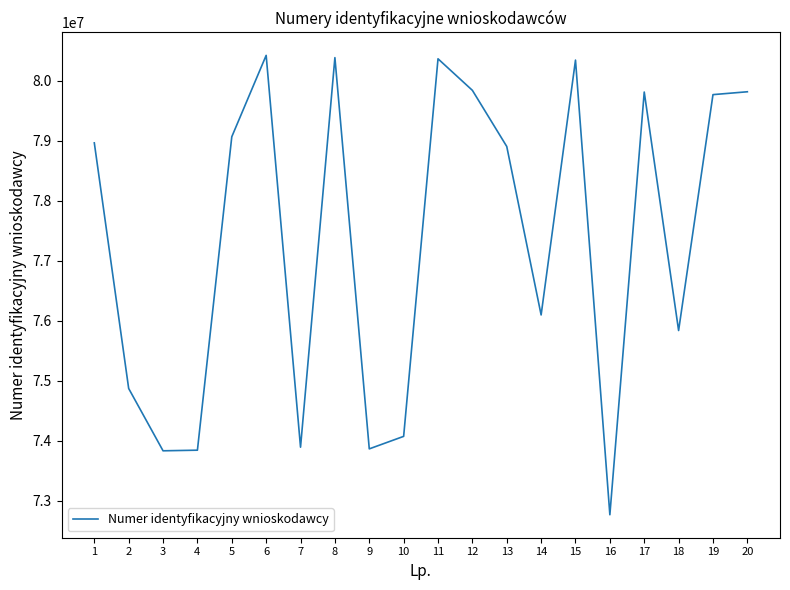

At which category does the data reach its first local peak?

6